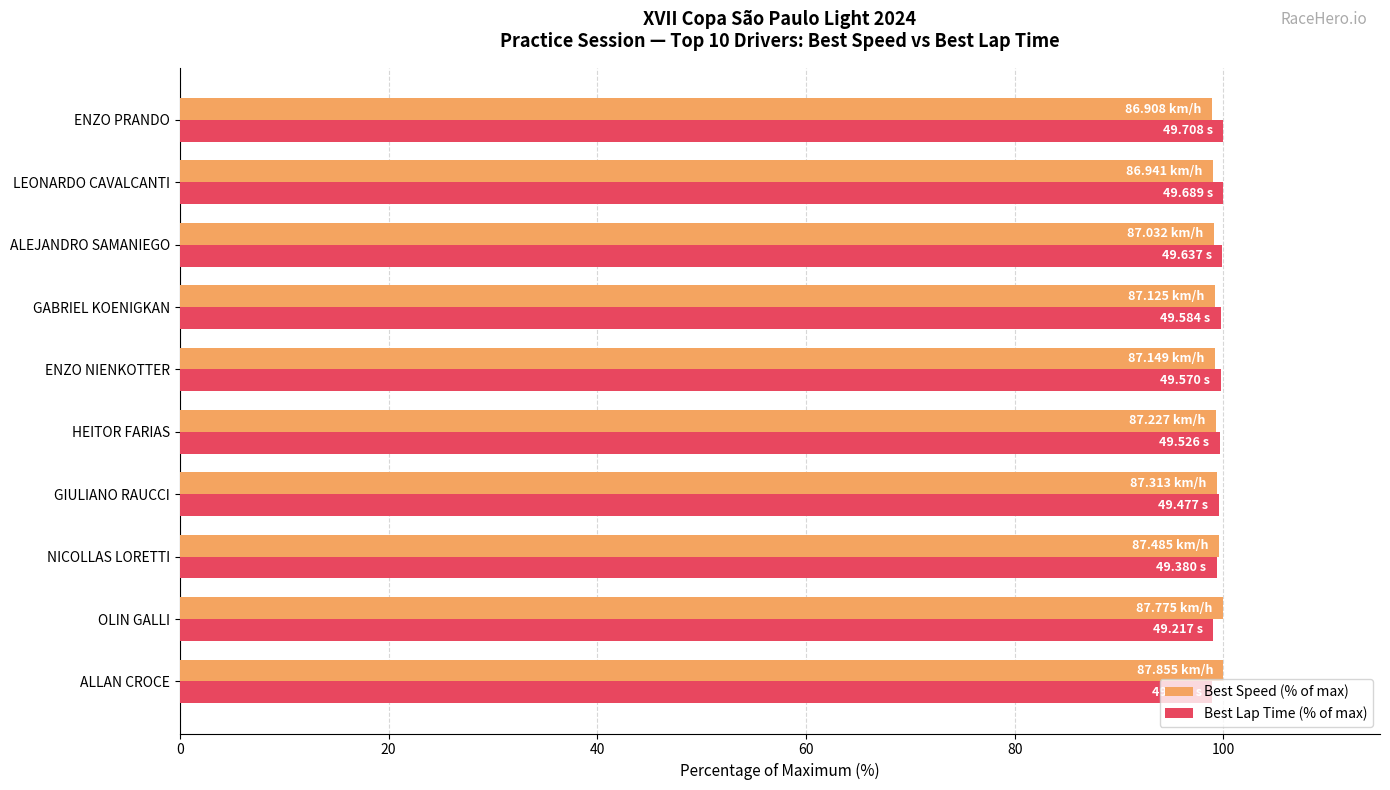

What is the sum of all Best Speed (% of max) values?

993.5